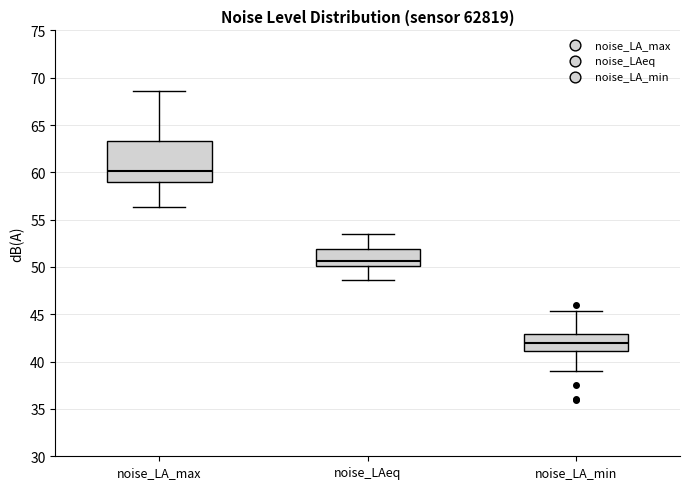

Reading left to right, transcribe this box plot: for each box, give where its median line is, the range the box spans, and where its two whiskers end, as read against the y-axis. The values are not printed on the chart, so give them approximately, as read against the axis.

noise_LA_max: median 60.0, box 59.0 to 63.5, whiskers 56.5 to 68.5
noise_LAeq: median 50.5, box 50.0 to 52.0, whiskers 48.5 to 53.5
noise_LA_min: median 42.0, box 41.0 to 43.0, whiskers 39.0 to 45.5